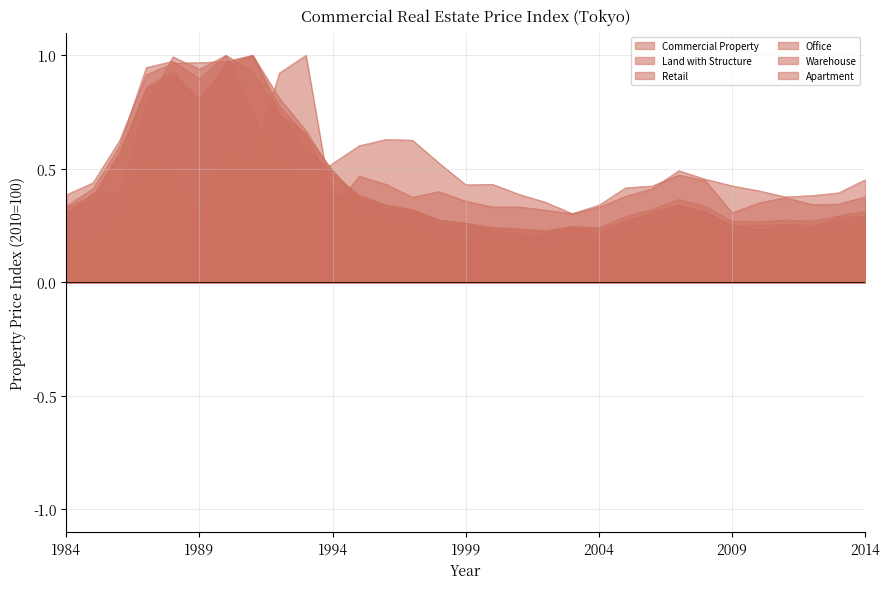

What is the difference between the highest and lowest values at 1993?

0.6